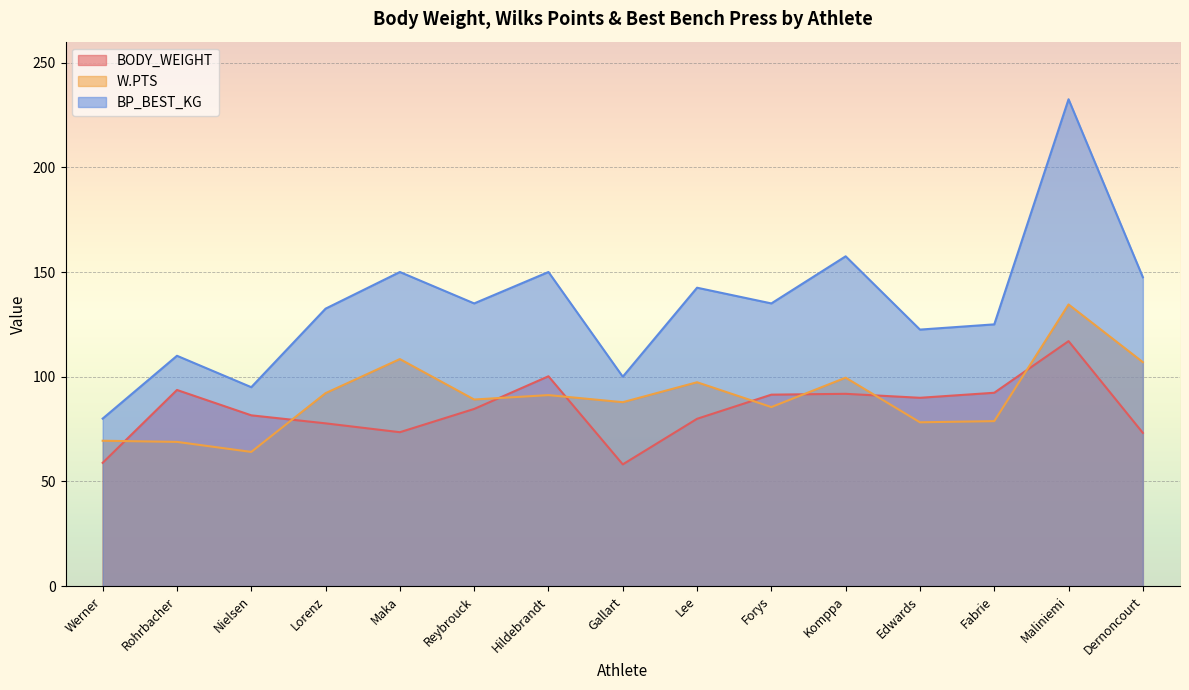

True or false: BP_BEST_KG and W.PTS cross at least once.

False